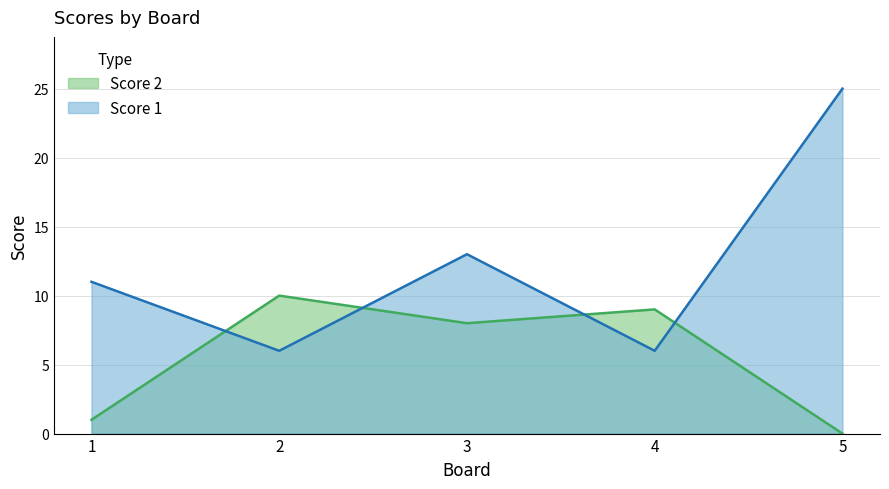

How many lines are shown in the chart?

2